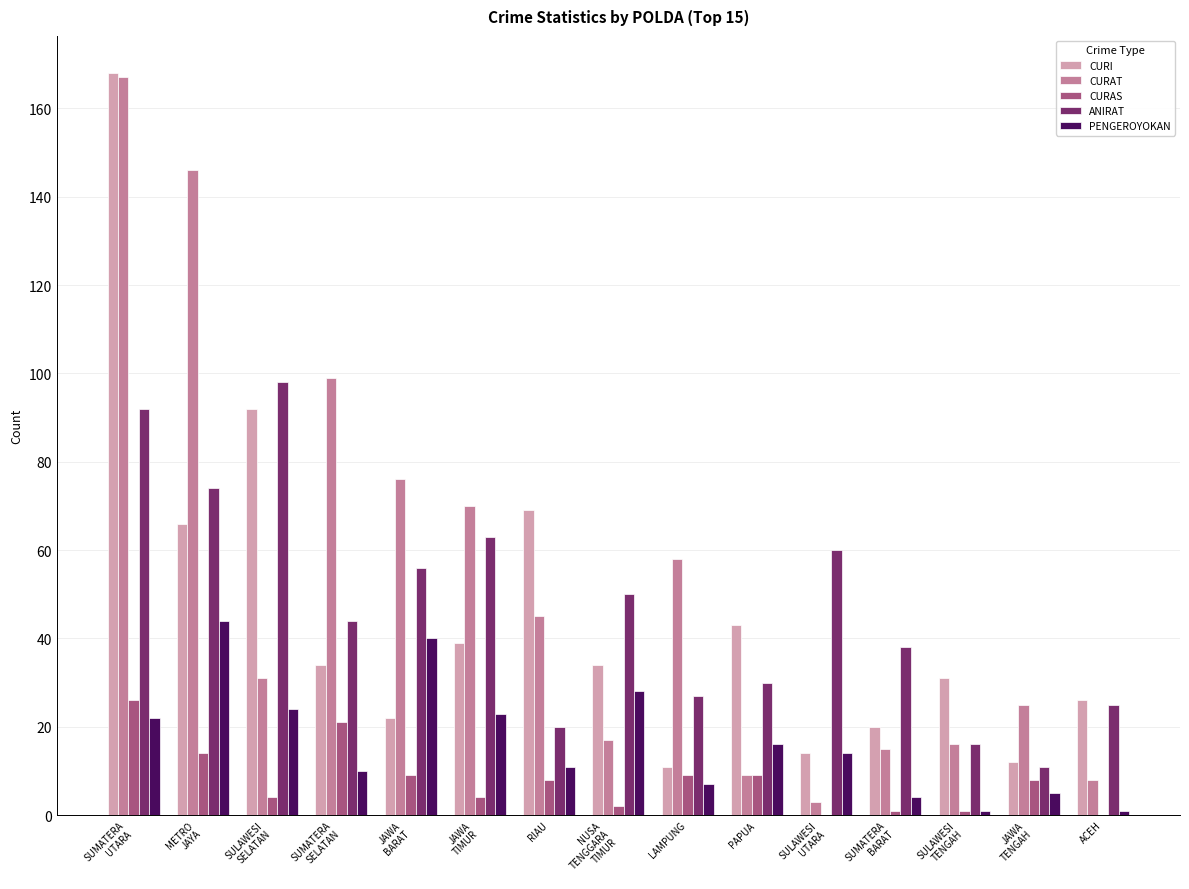

Reading left to right, transcribe all the data shown in this chart.

CURI: 168	66	92	34	22	39	69	34	11	43	14	20	31	12	26
CURAT: 167	146	31	99	76	70	45	17	58	9	3	15	16	25	8
CURAS: 26	14	4	21	9	4	8	2	9	9	0	1	1	8	0
ANIRAT: 92	74	98	44	56	63	20	50	27	30	60	38	16	11	25
PENGEROYOKAN: 22	44	24	10	40	23	11	28	7	16	14	4	1	5	1